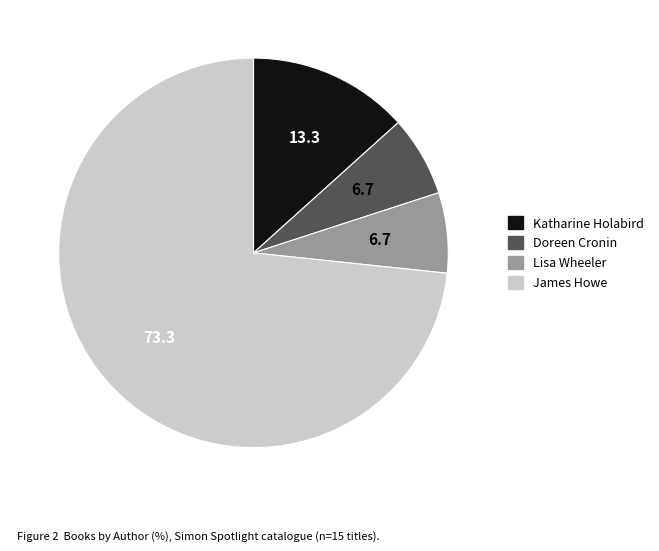

What is the ratio of the value at Lisa Wheeler to the value at James Howe?

0.1